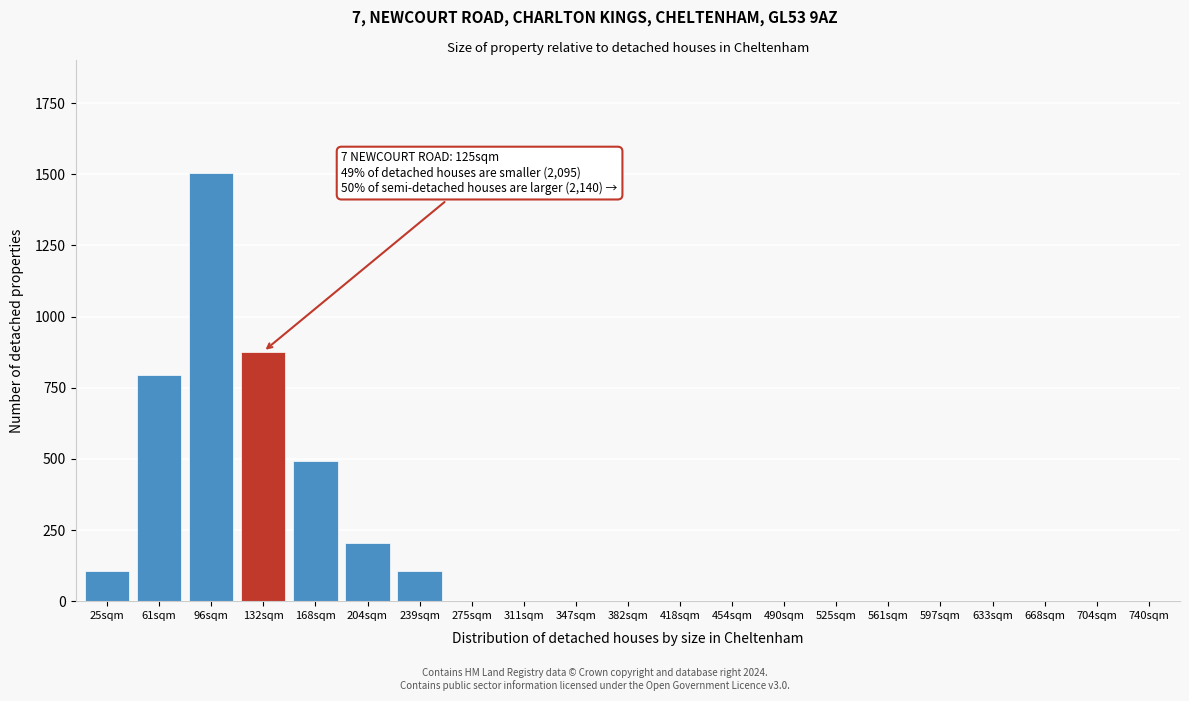

Reading left to right, extract all data points from this chart.

25sqm=107	61sqm=793	96sqm=1503	132sqm=877	168sqm=493	204sqm=204	239sqm=107	275sqm=0	311sqm=0	347sqm=0	382sqm=0	418sqm=0	454sqm=0	490sqm=0	525sqm=0	561sqm=0	597sqm=0	633sqm=0	668sqm=0	704sqm=0	740sqm=0